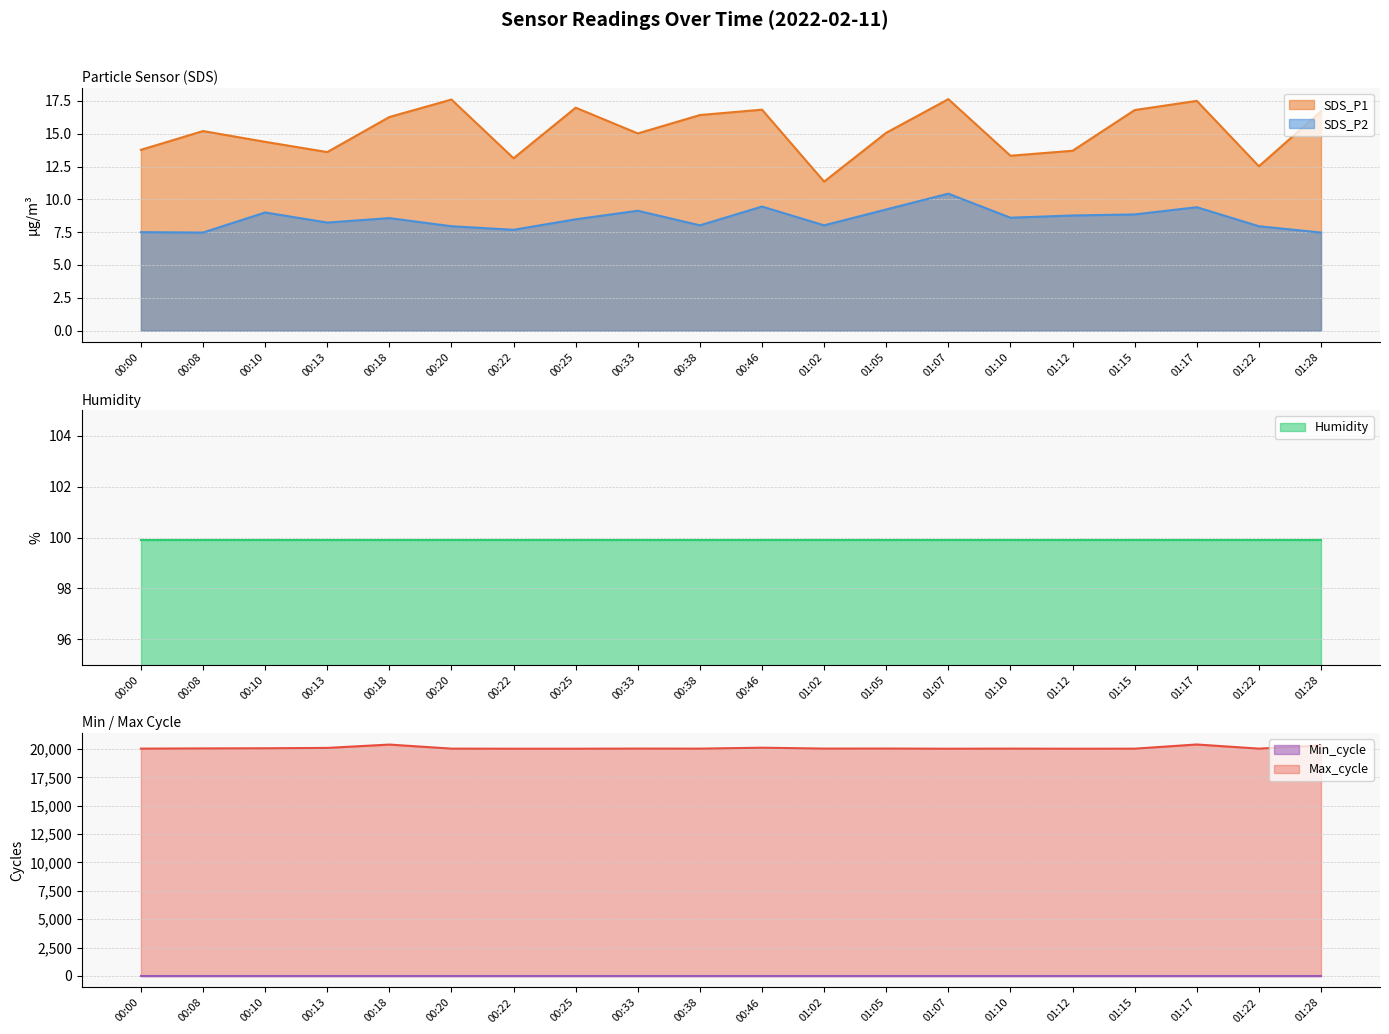

Is the value of SDS_P1 at 01:12 greater than the value of SDS_P2 at 01:12?

Yes